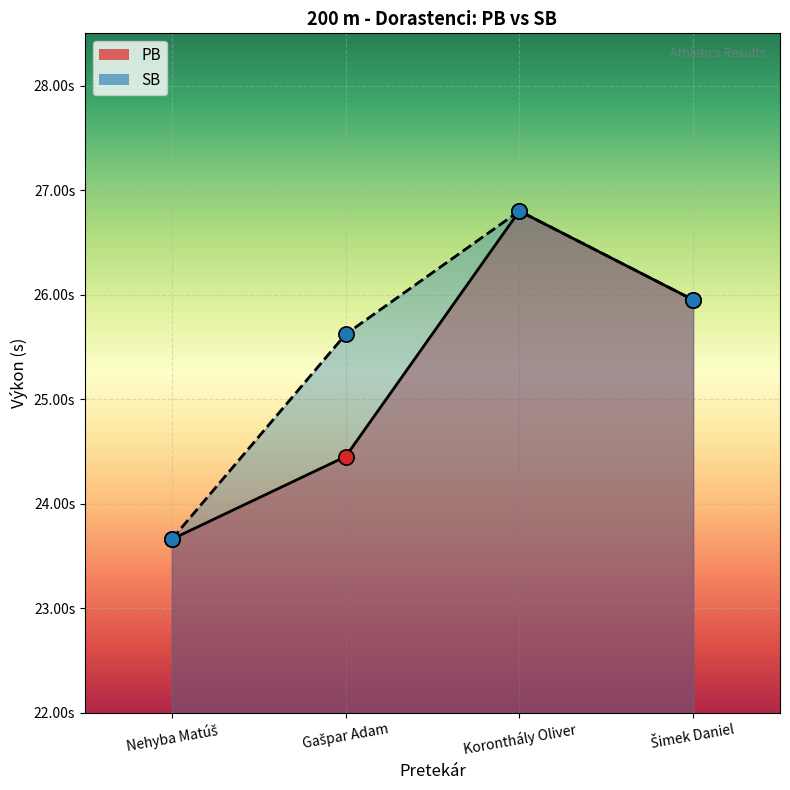

Which series contains the lowest Y value?

PB